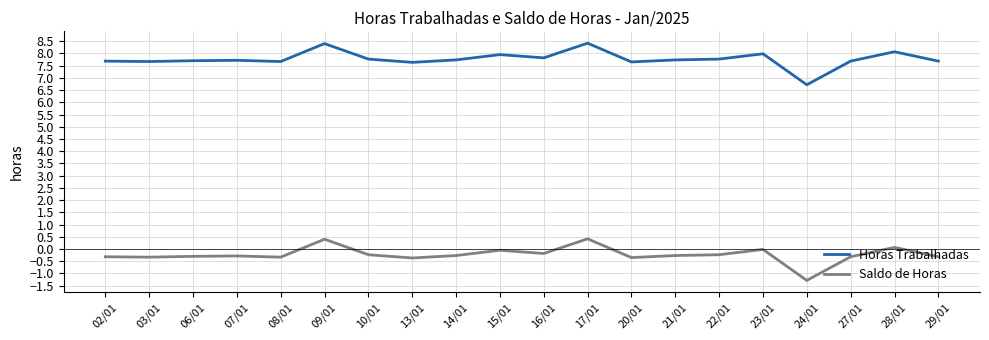

What position from the right is 10/01?

14